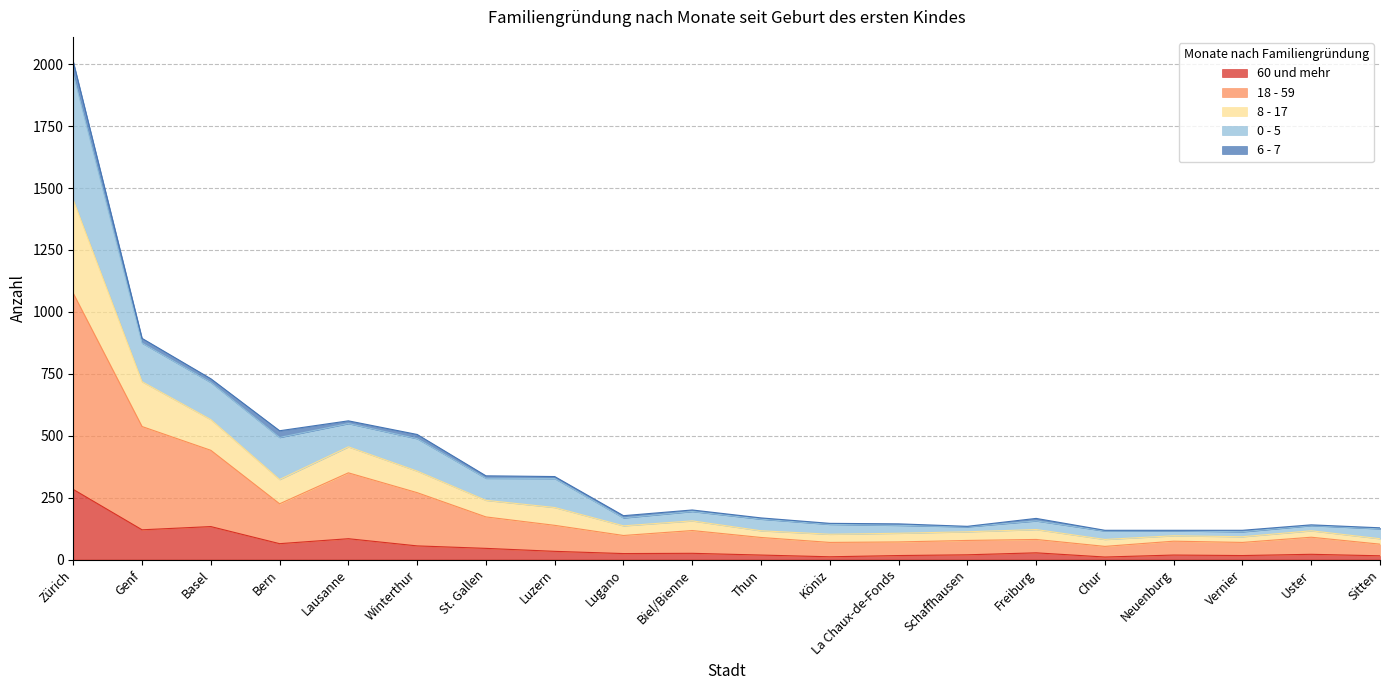

At which category is the sum across all series the highest?

Zürich